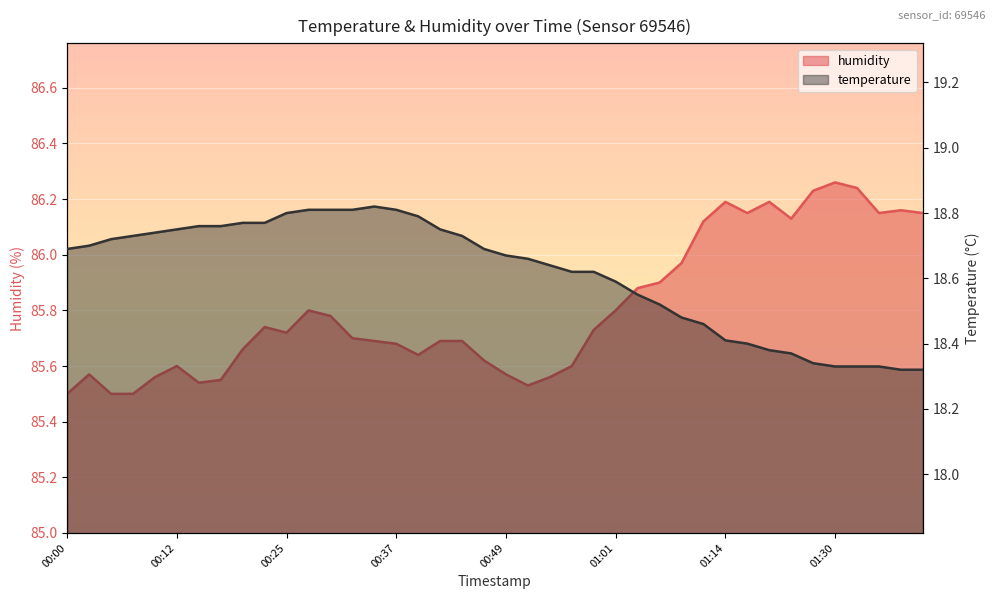

The temperature series shows 31.9 at 00:46. True or false?

False